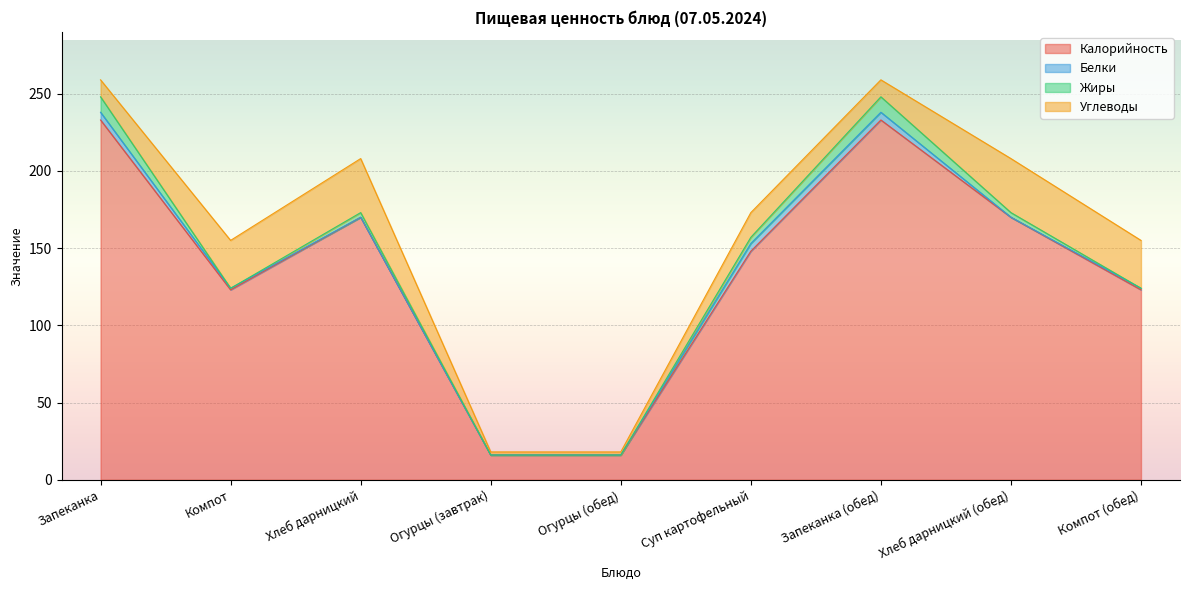

At which category is the sum across all series the highest?

Запеканка